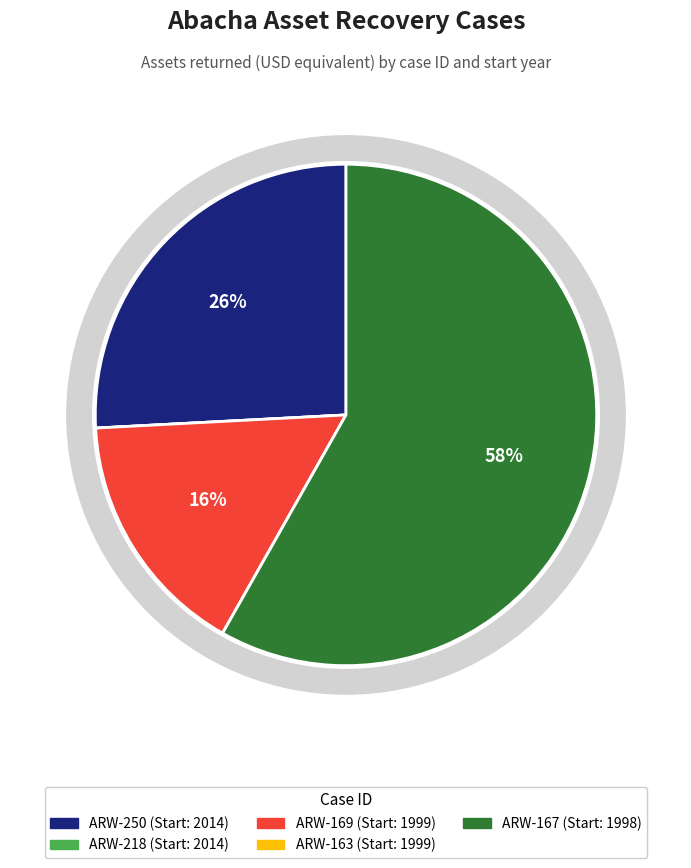

Rank the categories by value from lowest to highest.

ARW-218 (2014), ARW-163 (1999), ARW-169 (1999), ARW-250 (2014), ARW-167 (1998)